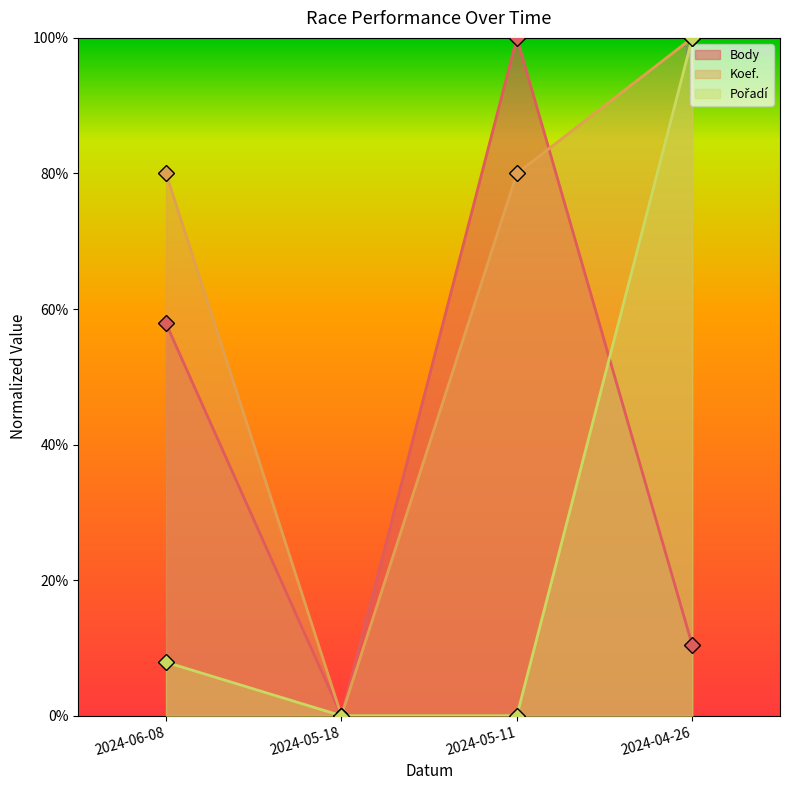

How many positive values does the Koef. series have?

3